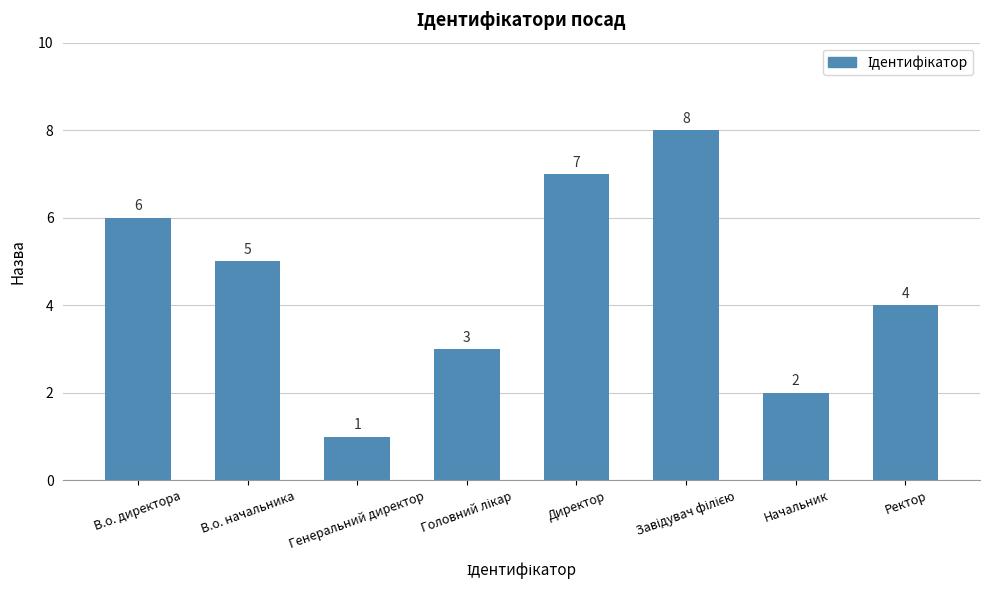

What is the ratio of the value at Начальник to the value at Ректор?

0.5